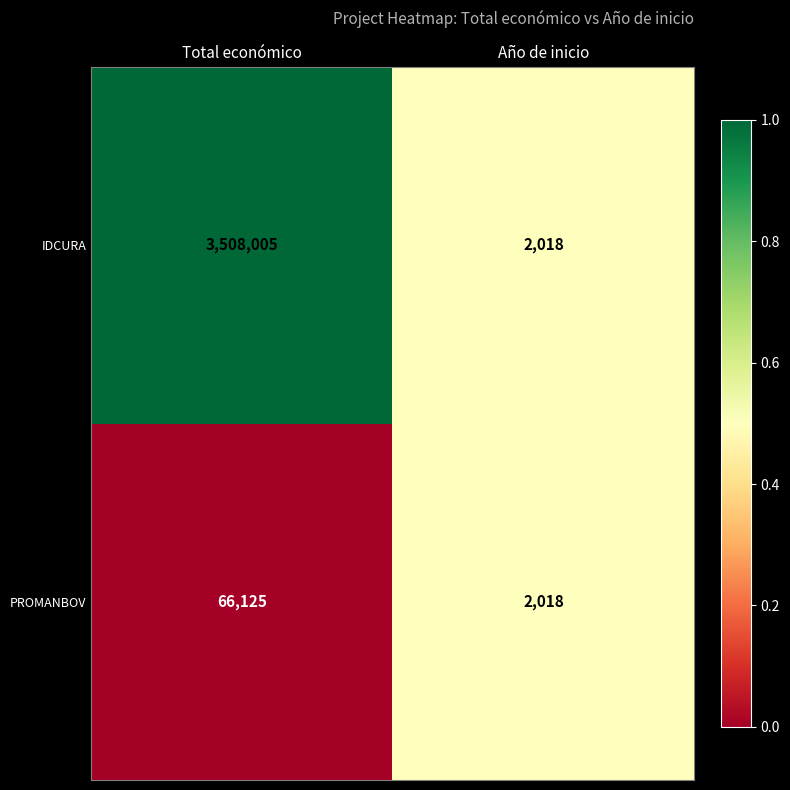

What is the difference between the highest and lowest values at Total económico?

3441880